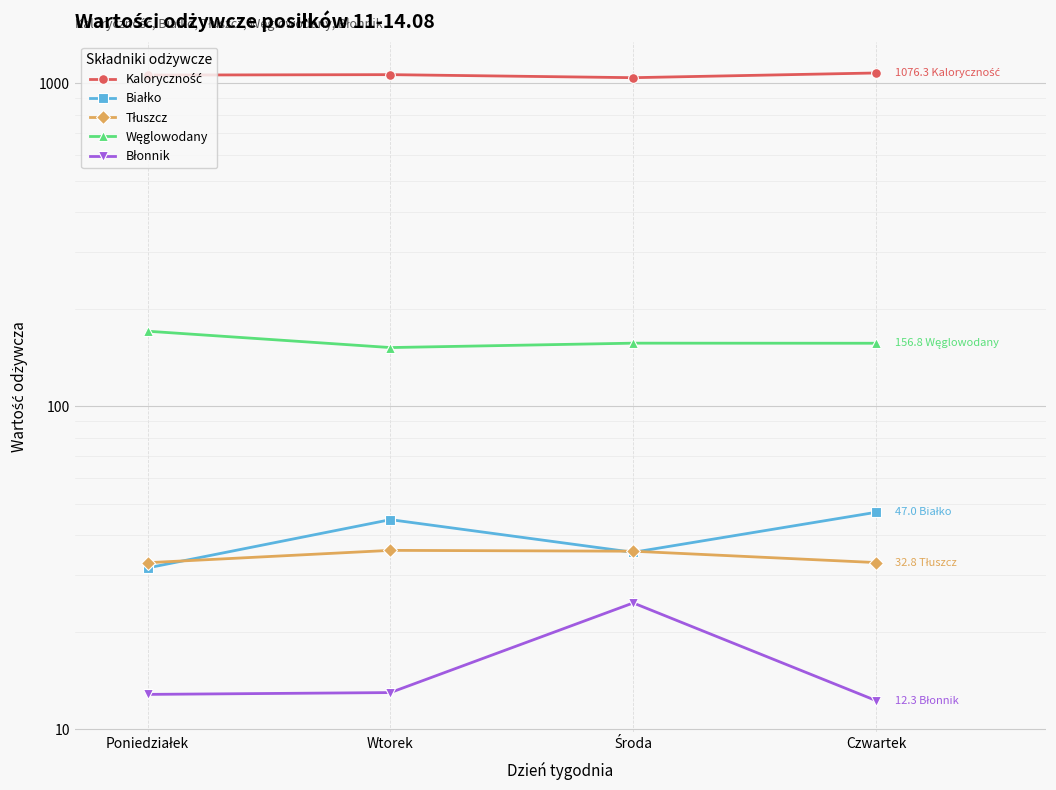

Where does the Węglowodany series first go above 156?

Poniedziałek